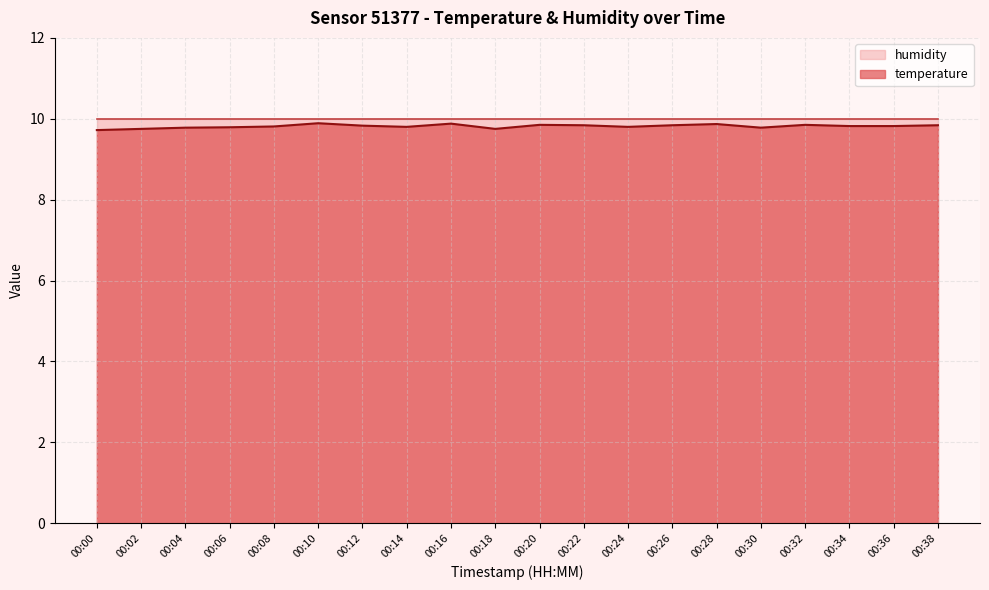

How many lines are shown in the chart?

2